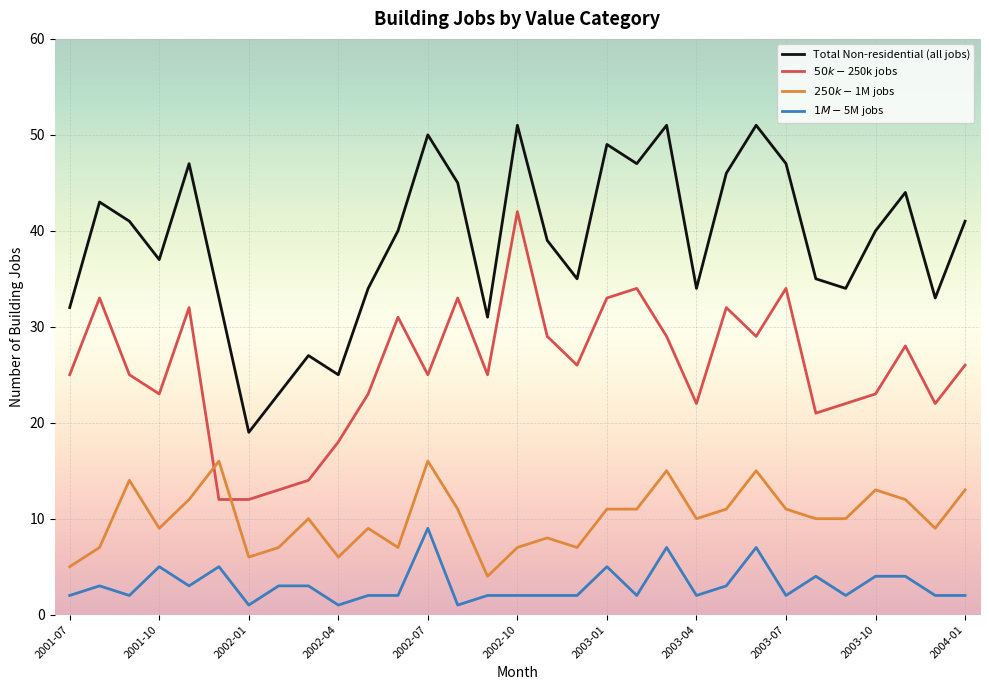

Which series has the largest total across all categories?

Total Non-residential (all jobs)